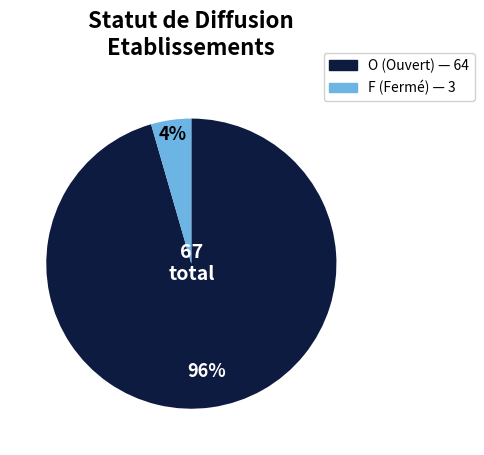

Do F and O together represent more than half of the pie?

Yes